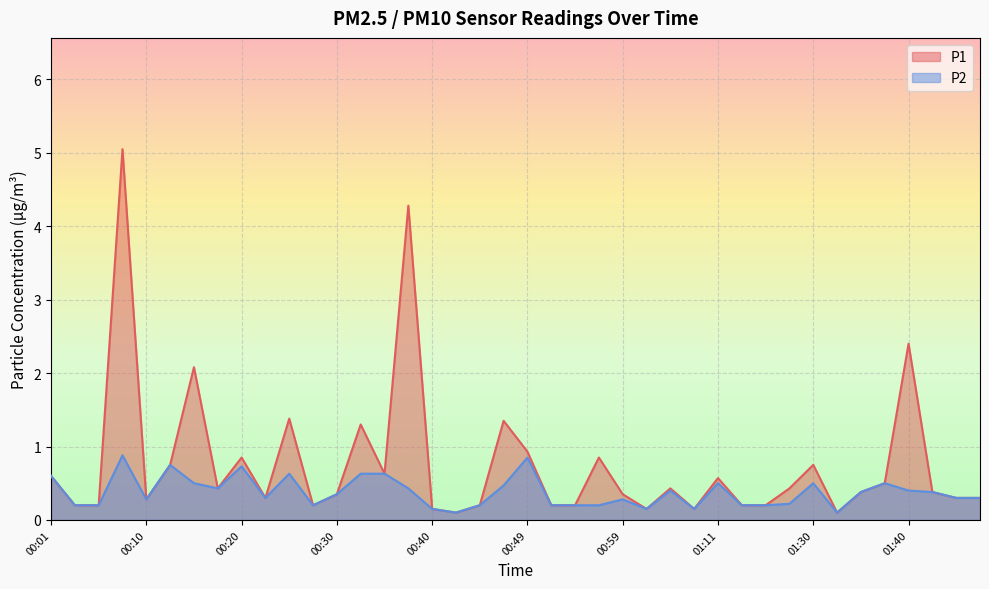

How many lines are shown in the chart?

2